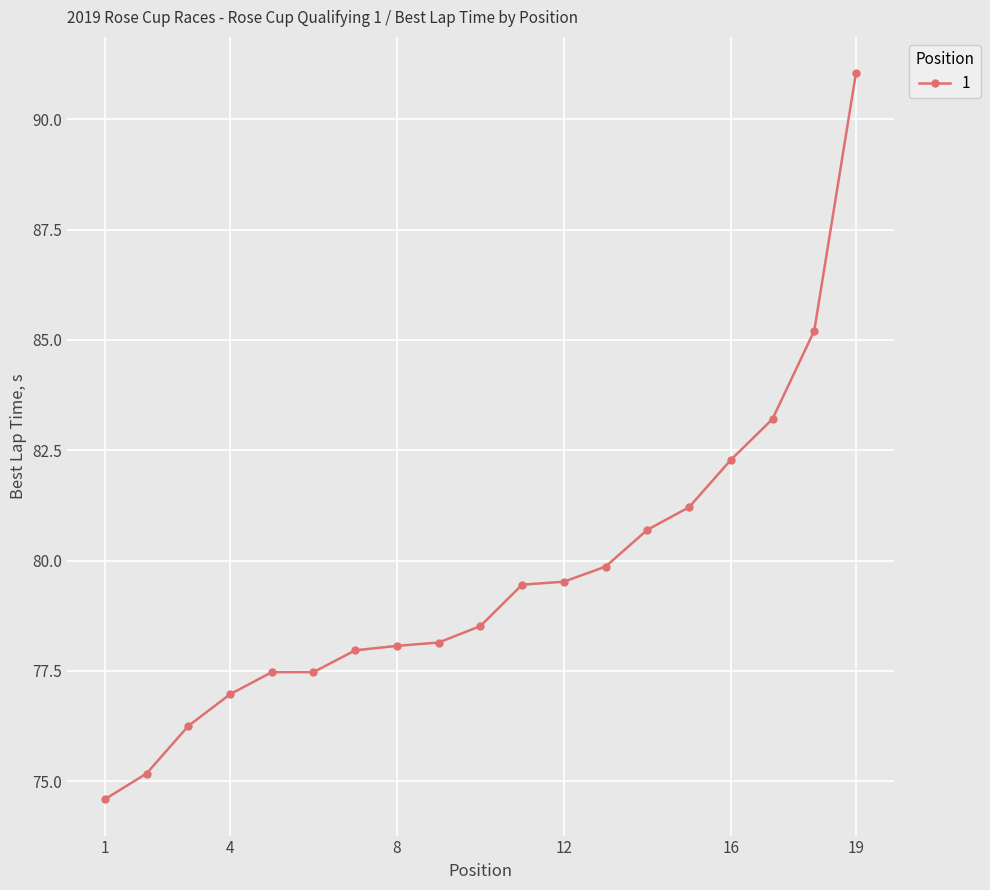

What is the average value?

79.6